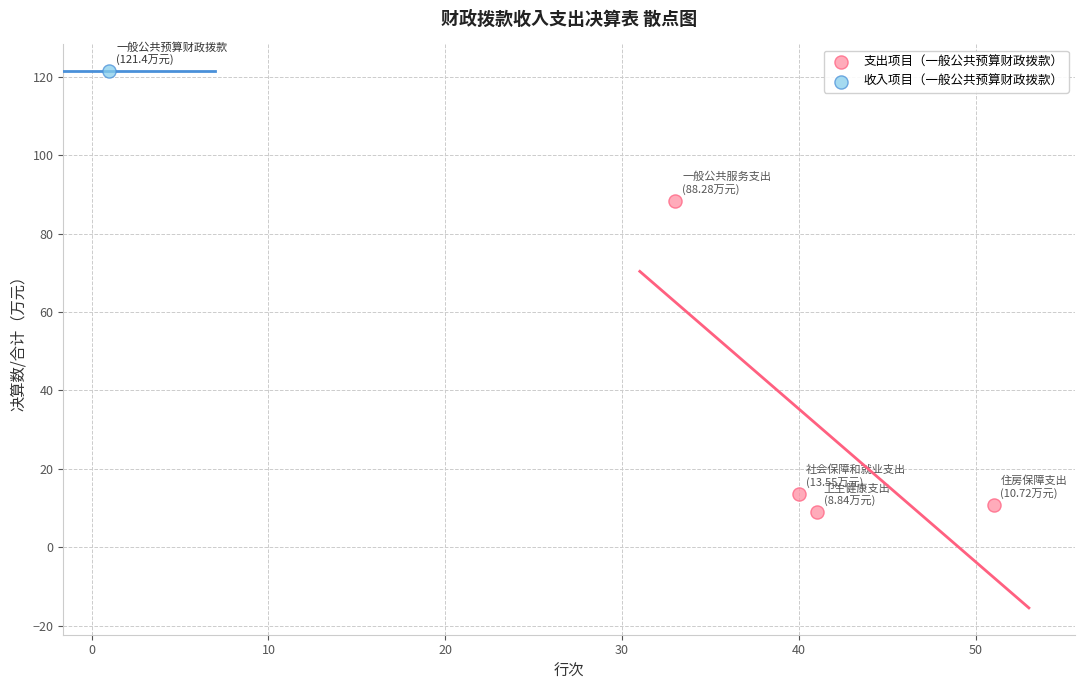

What are all the series names shown in the legend?

支出项目（一般公共预算财政拨款）, 收入项目（一般公共预算财政拨款）